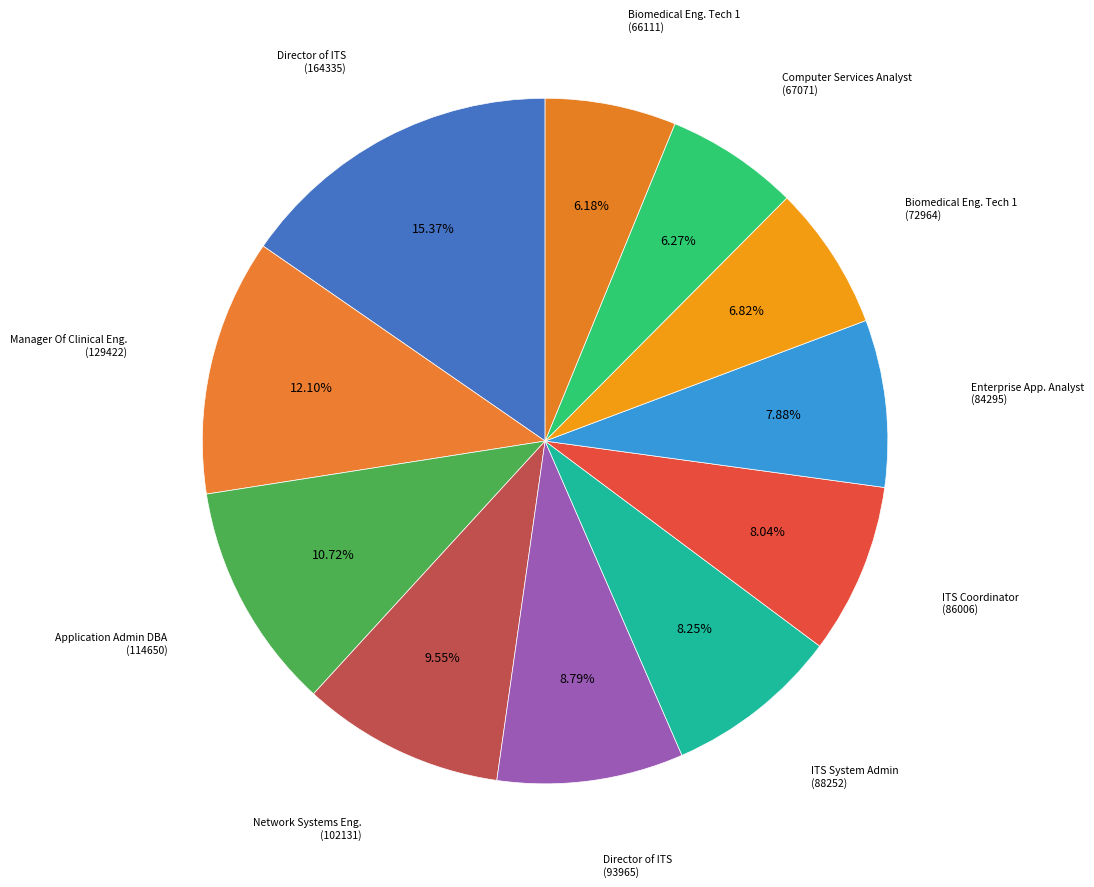

How many slices are in this pie chart?

11